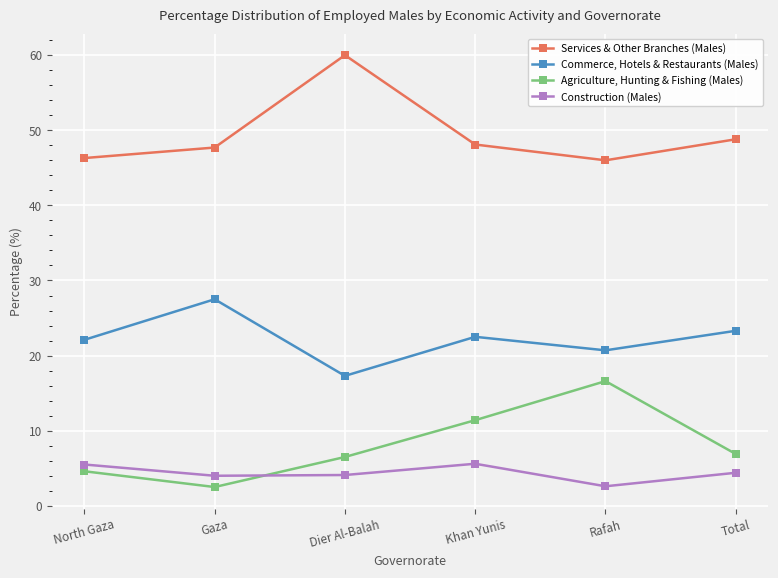

Which series ends up on top after the final intersection of Agriculture, Hunting & Fishing (Males) and Construction (Males)?

Agriculture, Hunting & Fishing (Males)